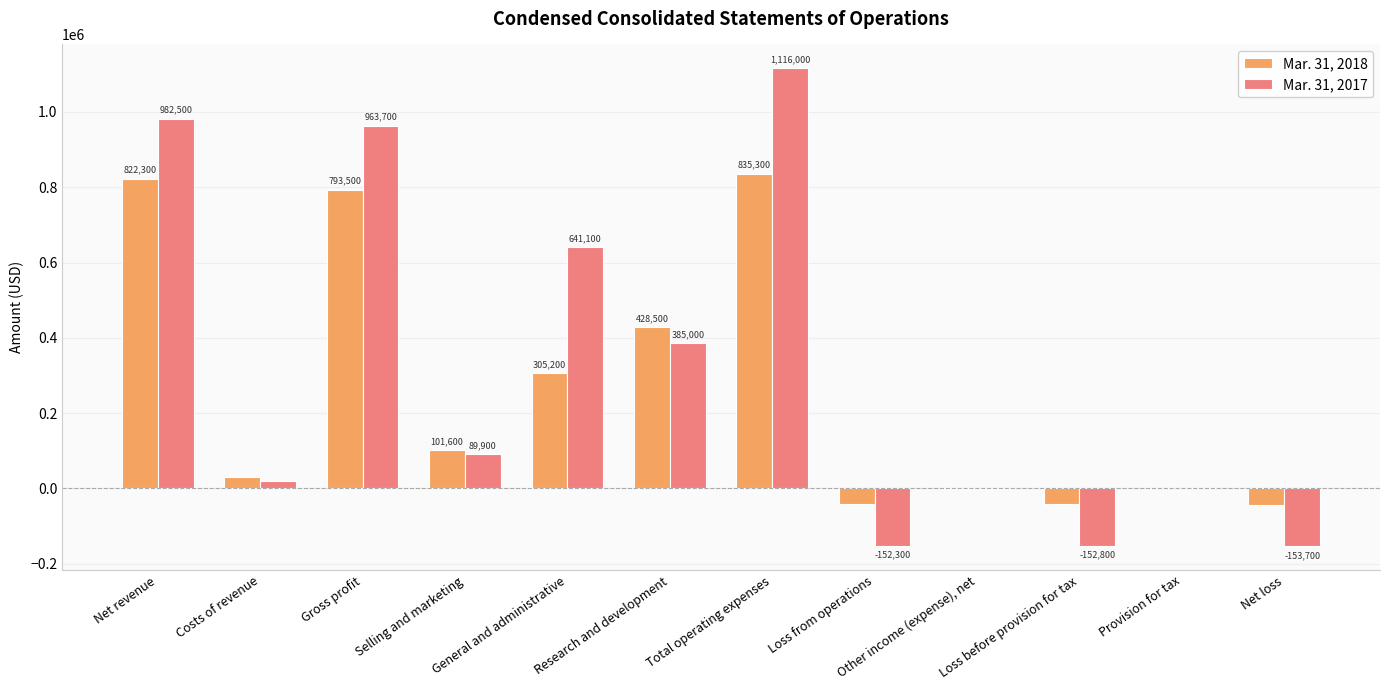

Which series changed the most between General and administrative and Other income (expense), net?

Mar. 31, 2017